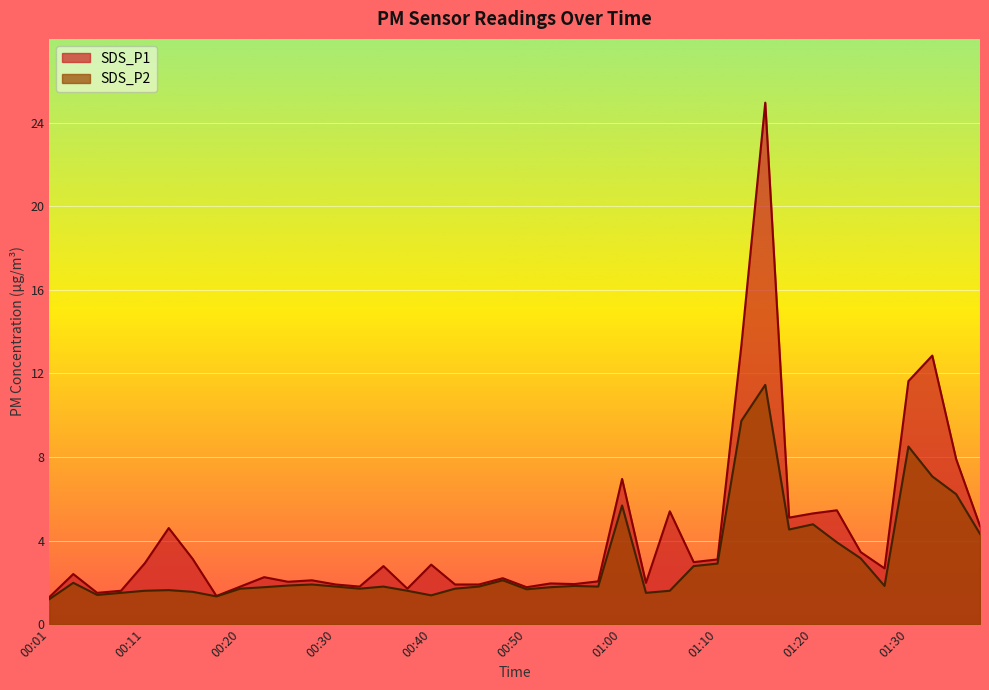

Rank the series at 01:15 from highest to lowest value.

SDS_P1, SDS_P2